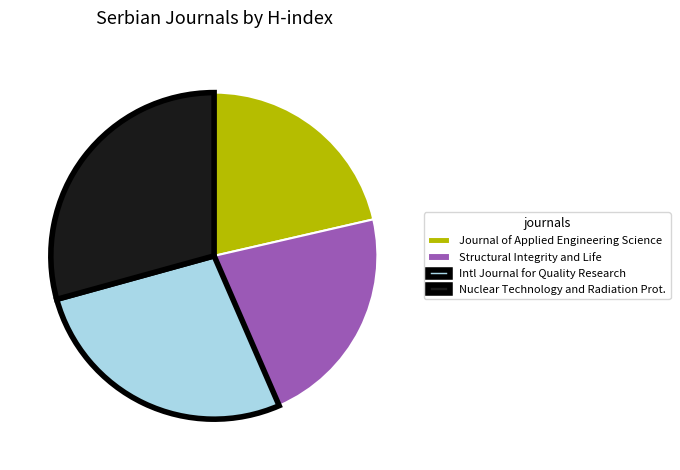

What is the largest slice in the pie chart?

Nuclear Technology and Radiation Prot.